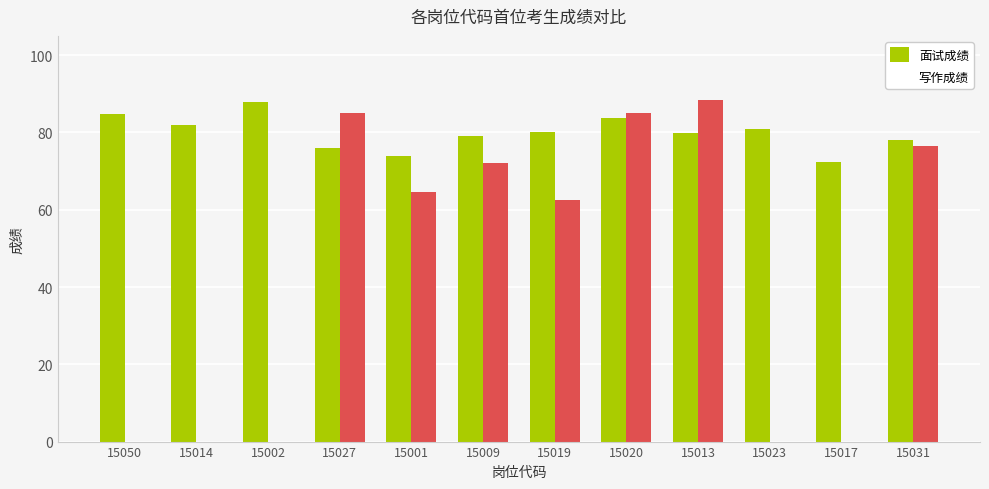

Which series has the largest total across all categories?

面试成绩